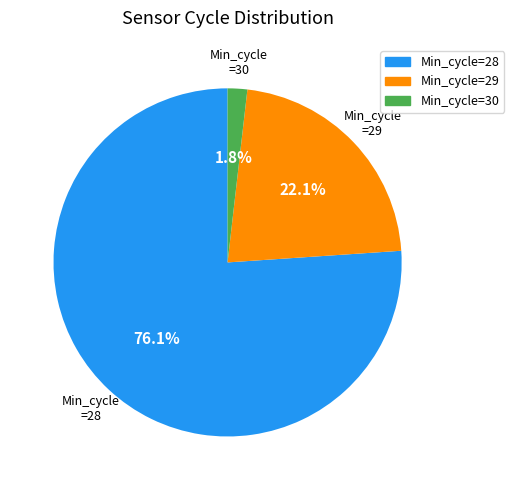

Between Min_cycle=29 and Min_cycle=30, which is larger?

Min_cycle=29